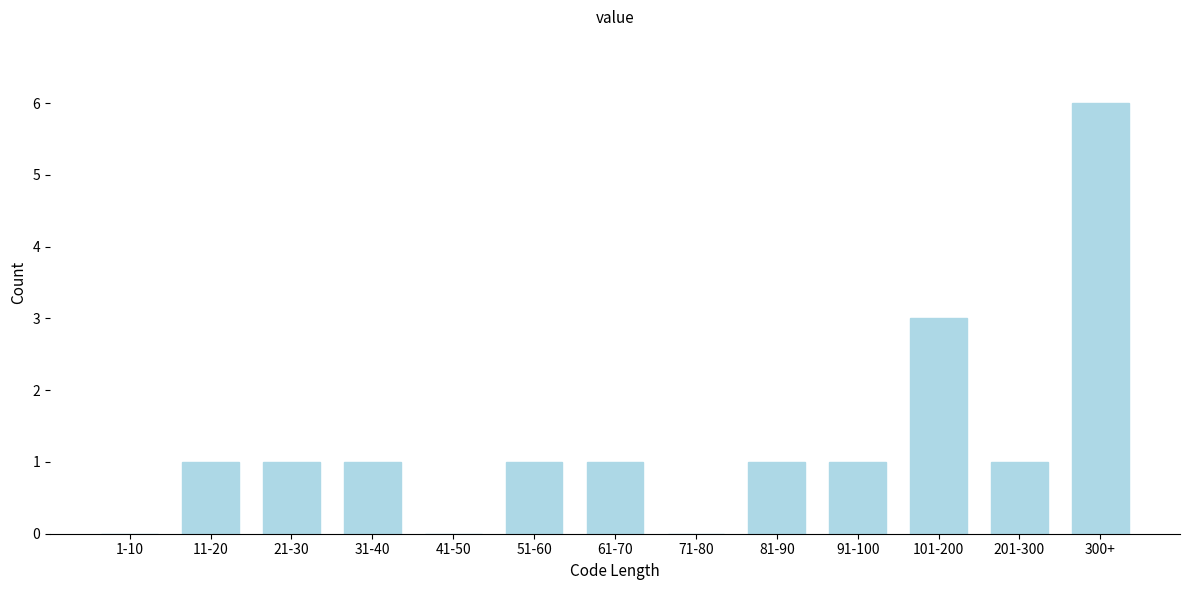

Reading left to right, transcribe all the data shown in this chart.

1-10=0	11-20=1	21-30=1	31-40=1	41-50=0	51-60=1	61-70=1	71-80=0	81-90=1	91-100=1	101-200=3	201-300=1	300+=6